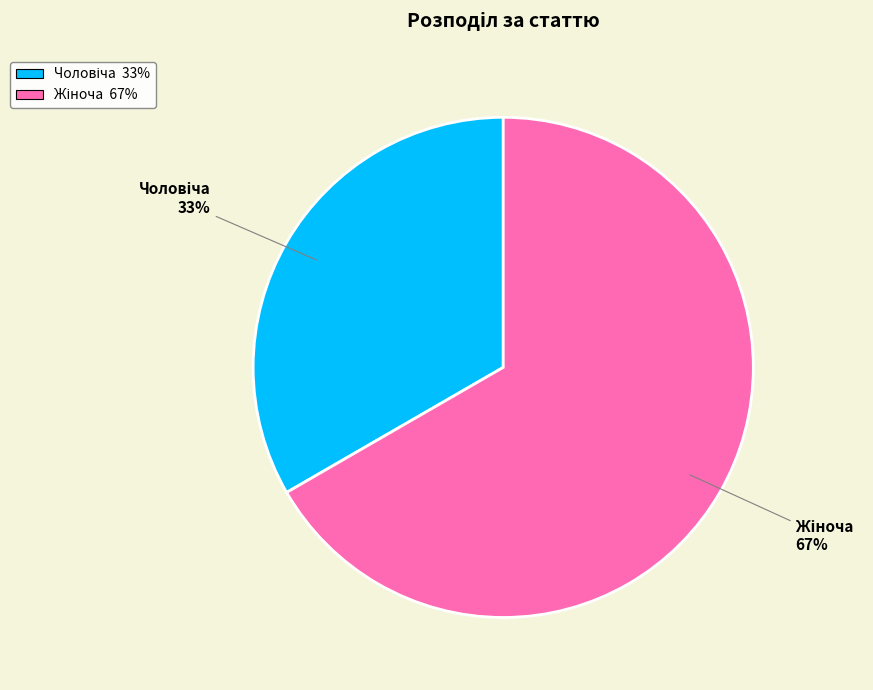

Does any single category account for the majority?

Yes